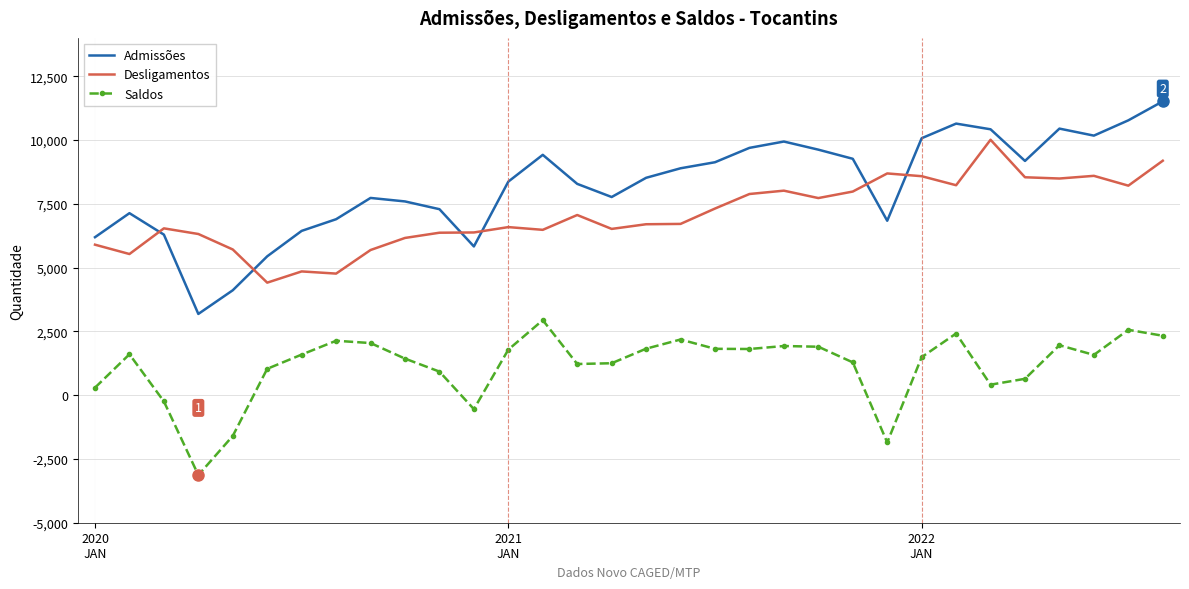

Which series has the largest total across all categories?

Admissões